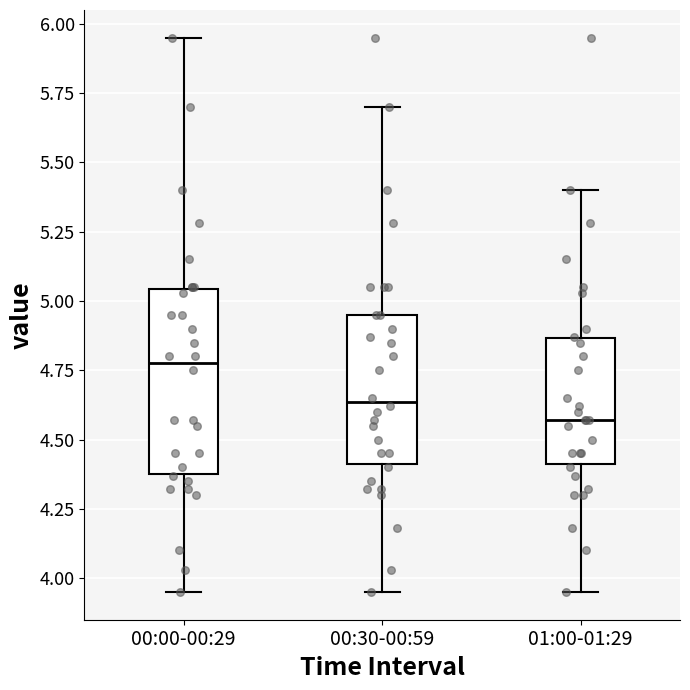

Where does the median line of the box for 00:30-00:59 sit on the y-axis? The values are not printed on the chart, so give them approximately, as read against the axis.

4.65